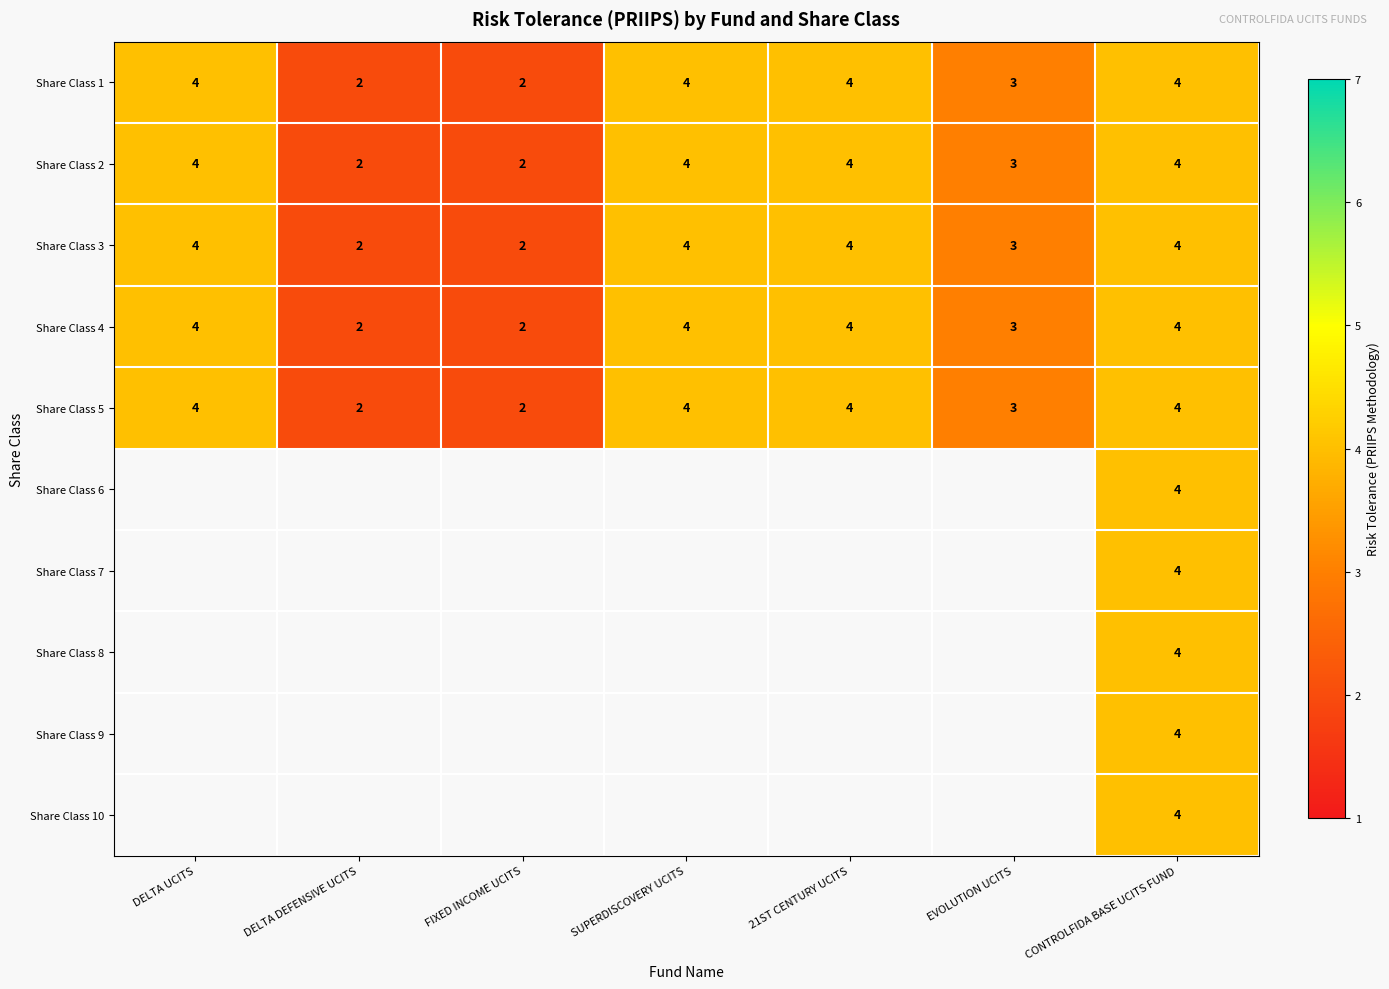

What is the approximate value of Share Class 5 at SUPERDISCOVERY UCITS?

4